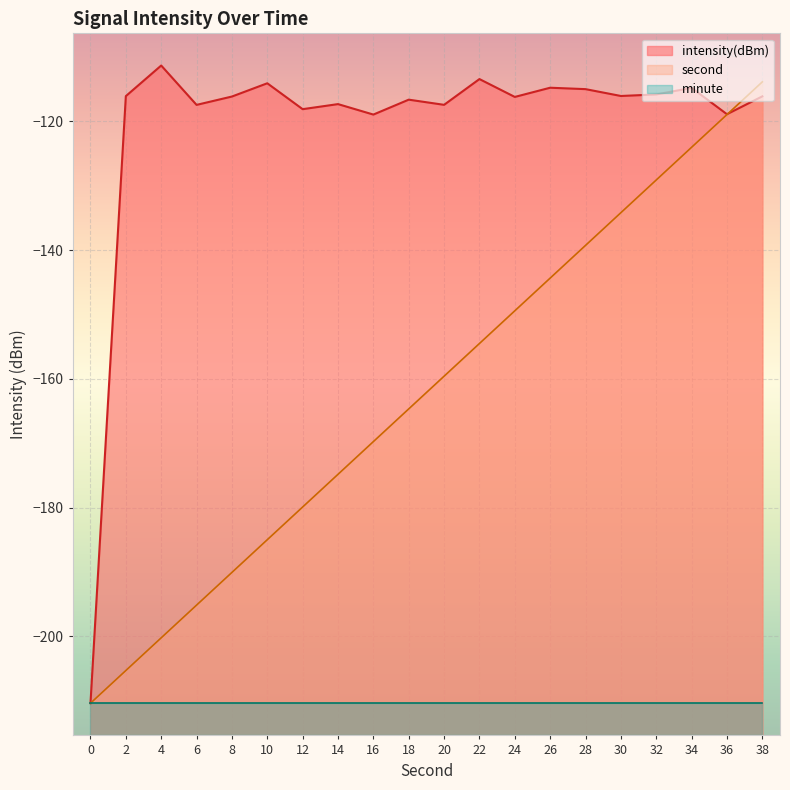

Does the chart display data point markers on the line(s)?

No